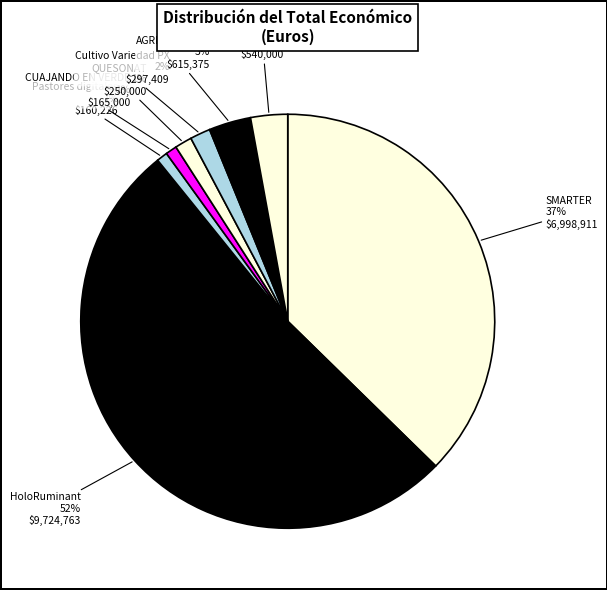

Approximately how many times larger is the value at Pastores digitales compared to VALMAVIN?

0.3